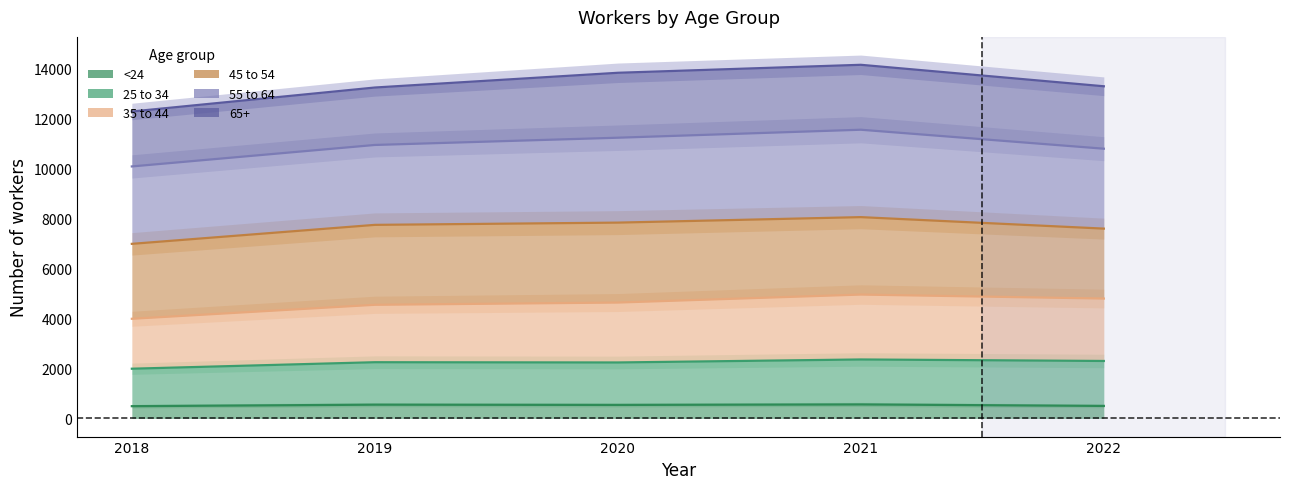

Reading left to right, extract all data points from this chart.

<24: 2018=490	2019=550	2020=540	2021=560	2022=500
25 to 34: 2018=1990	2019=2250	2020=2240	2021=2360	2022=2300
35 to 44: 2018=3990	2019=4550	2020=4640	2021=4960	2022=4800
45 to 54: 2018=6990	2019=7750	2020=7840	2021=8060	2022=7600
55 to 64: 2018=10090	2019=10950	2020=11240	2021=11560	2022=10800